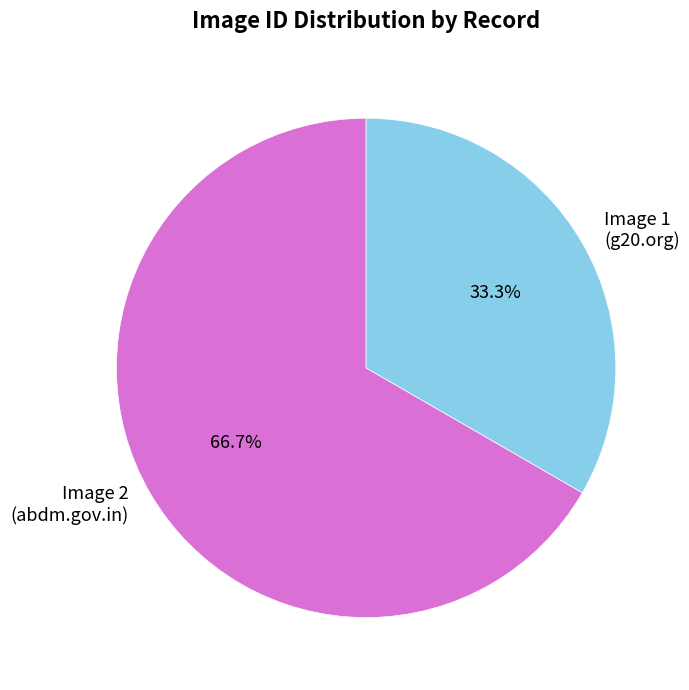

Which category accounts for the majority?

Image 2 (abdm.gov.in)